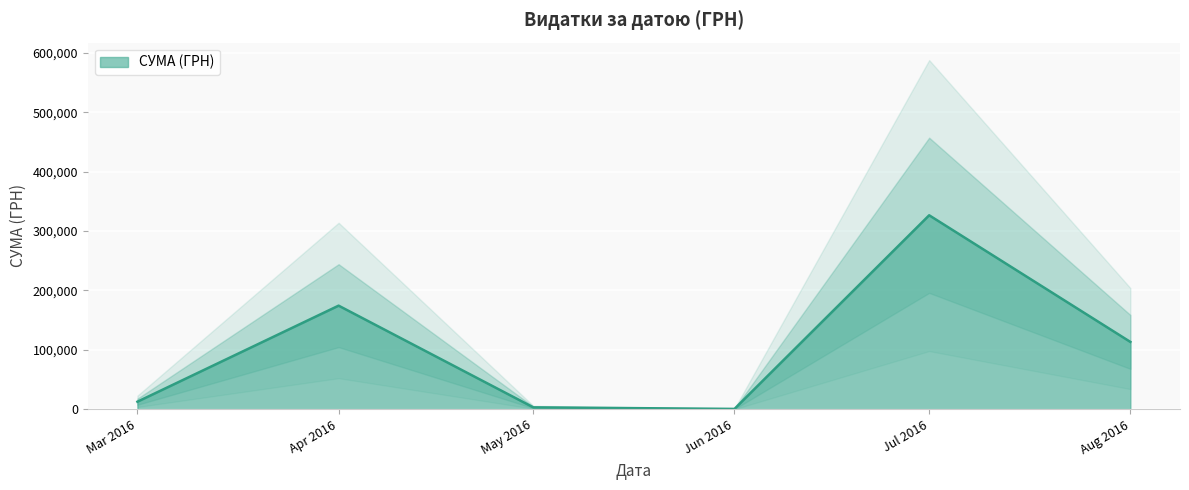

Count the number of data series in this chart.

1